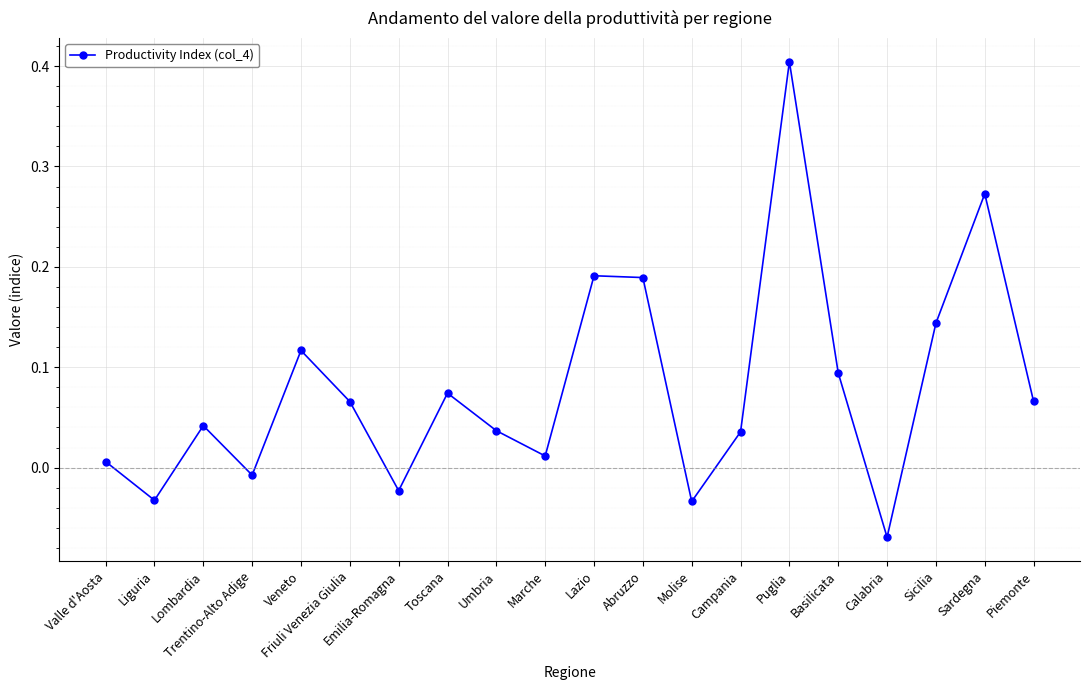

What is the label of the 6th point from the right?

Puglia